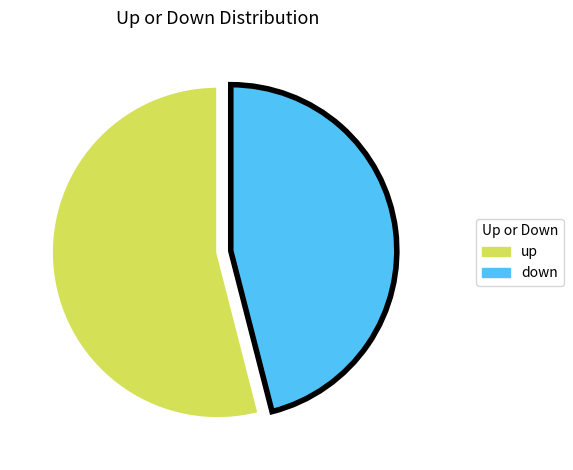

How many segments does this pie chart have?

2